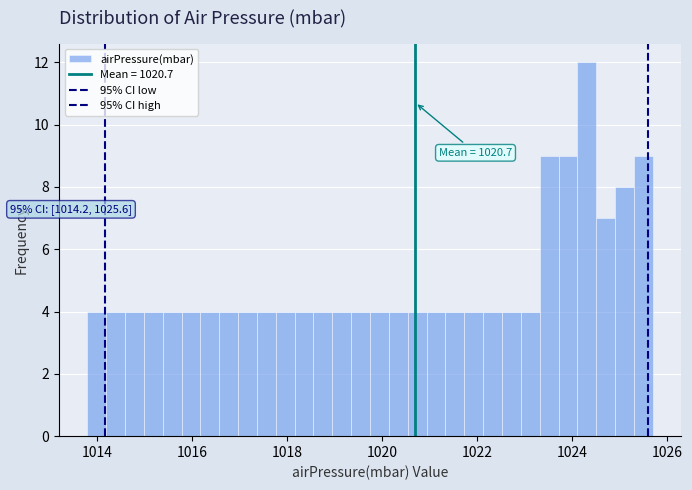

Read against the x-axis, roughly where is the centre of the tallest bar?

1024.4